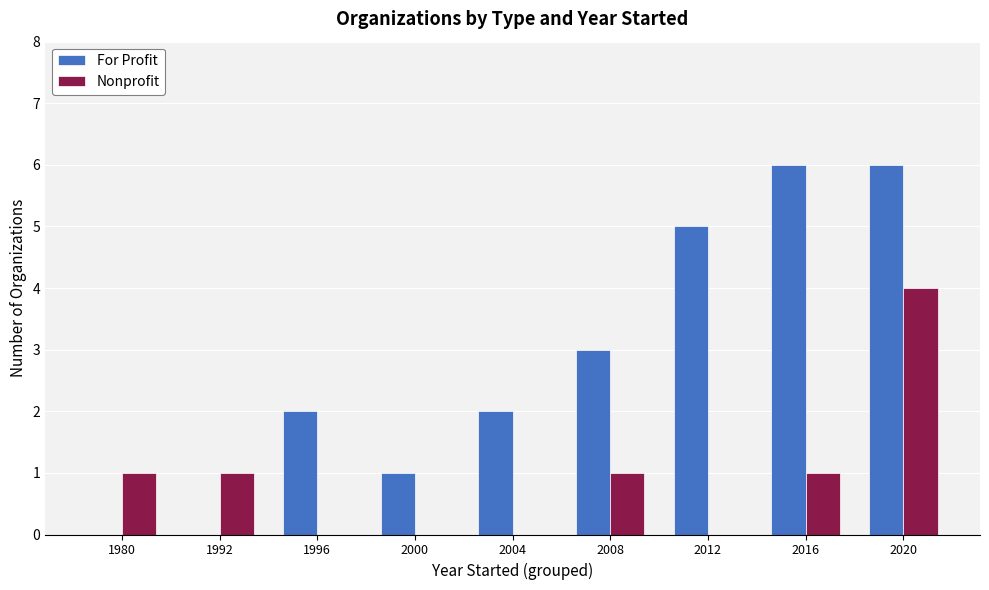

Which series has the largest range (max minus min)?

For Profit